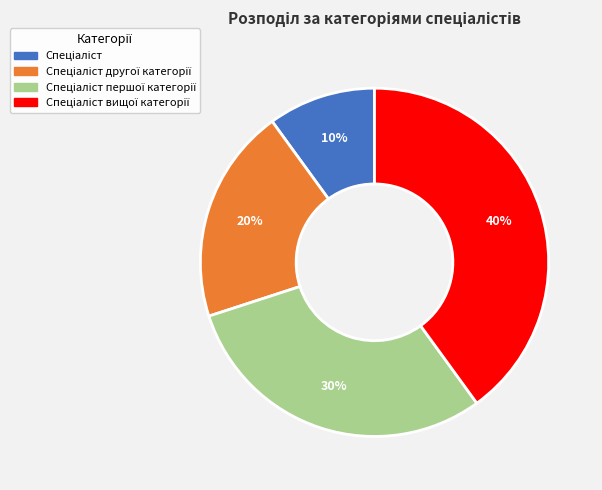

Is there any slice that represents more than half of the pie?

No